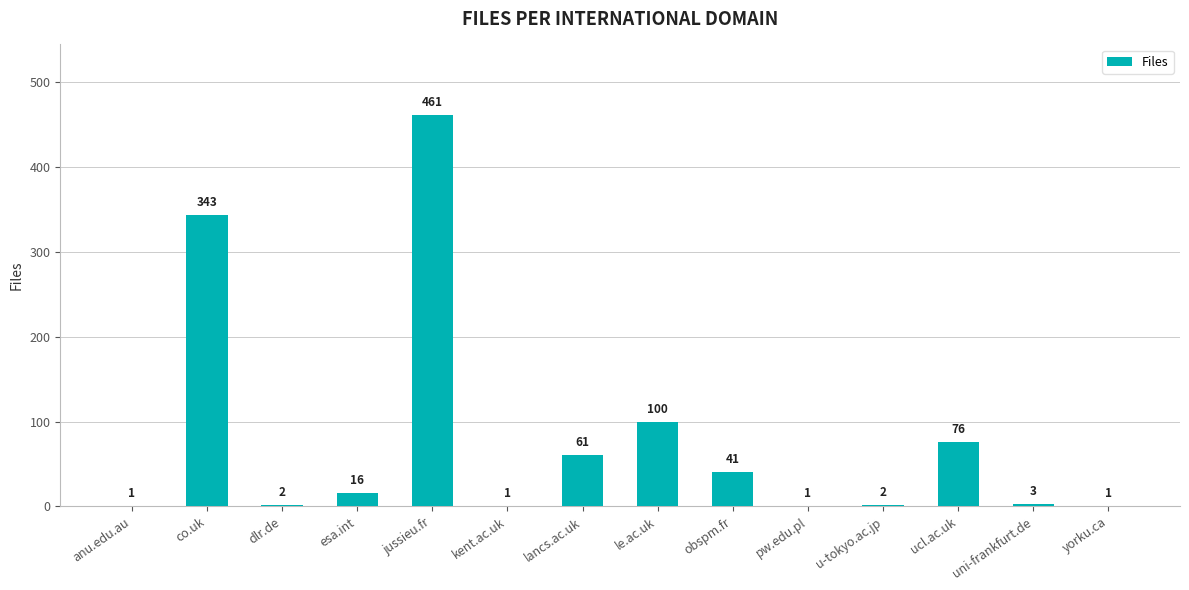

What is the sum of all values?

1109